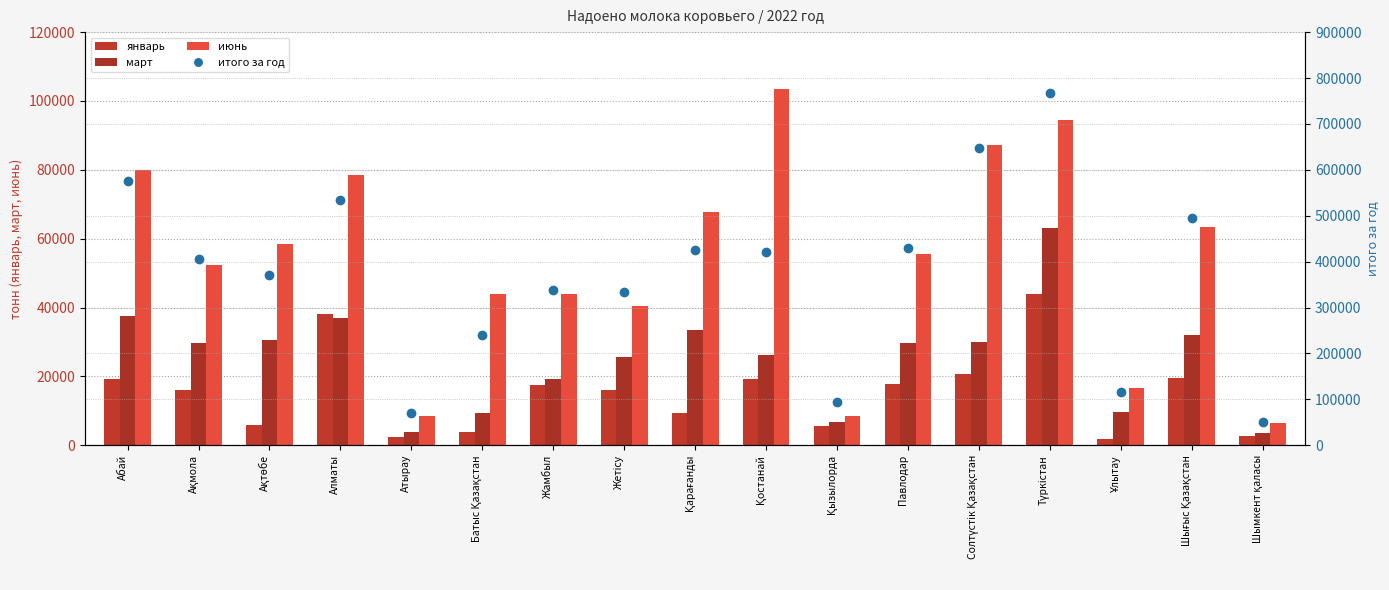

Which category has the lowest value in the июнь series?

Шымкент қаласы